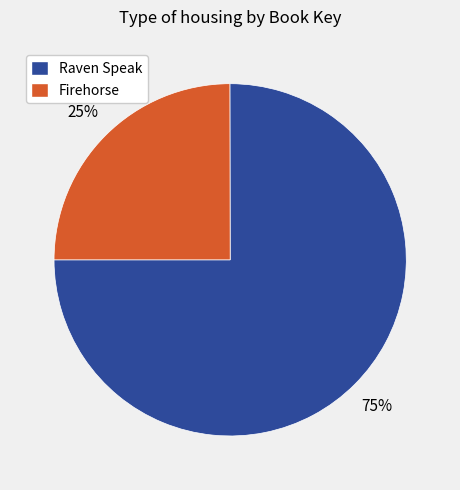

Is the sum of Raven Speak and Firehorse greater than half?

Yes